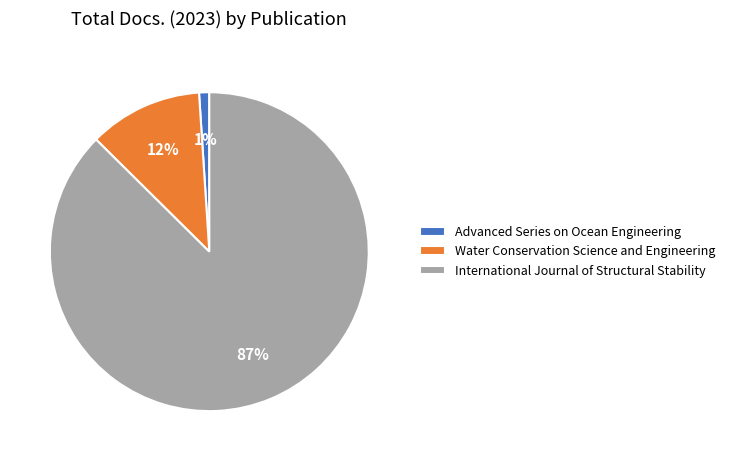

How many slices are in this pie chart?

3